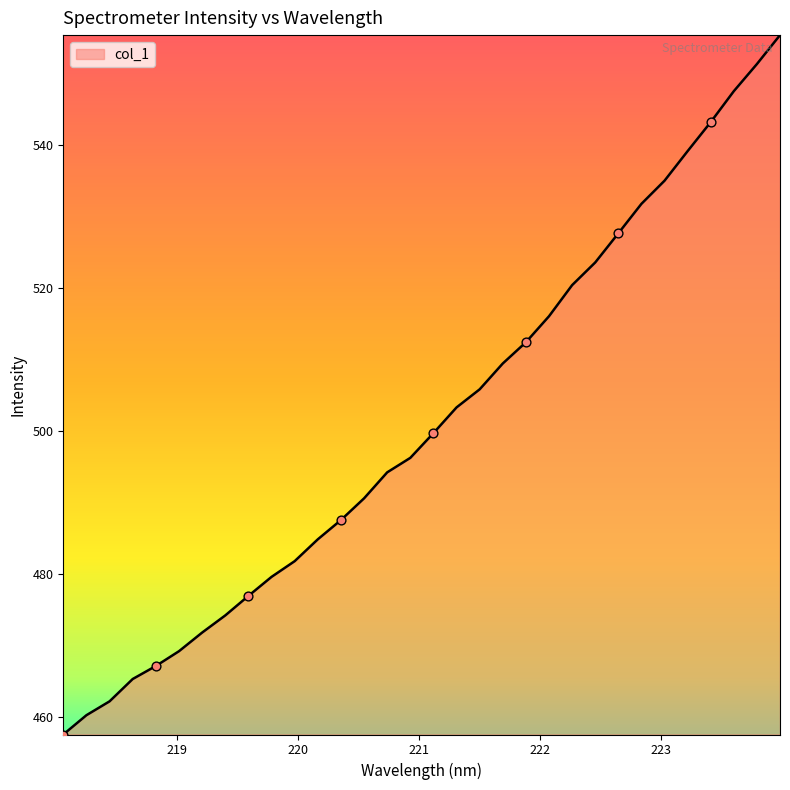

What is the maximum value shown in the chart?

555.4